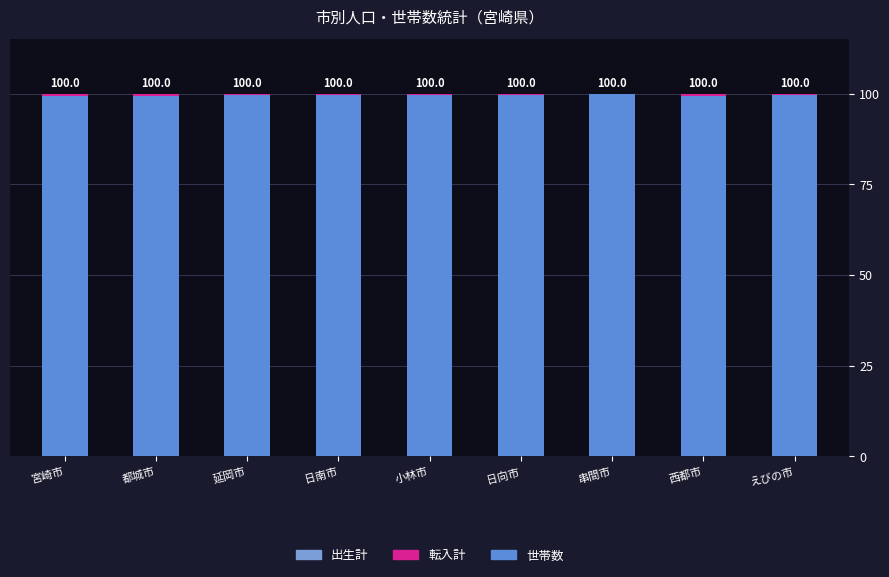

What is the difference between the second highest and second lowest values in the 世帯数 series?

0.2